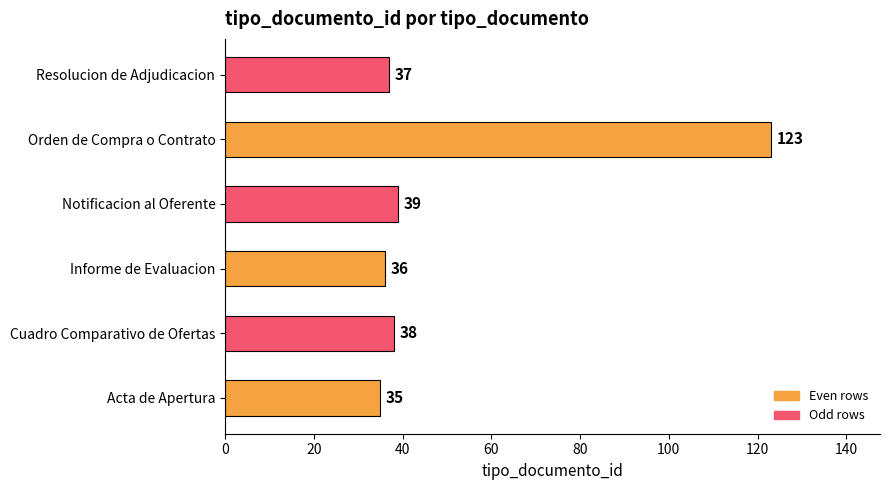

How many bars are there in total?

6